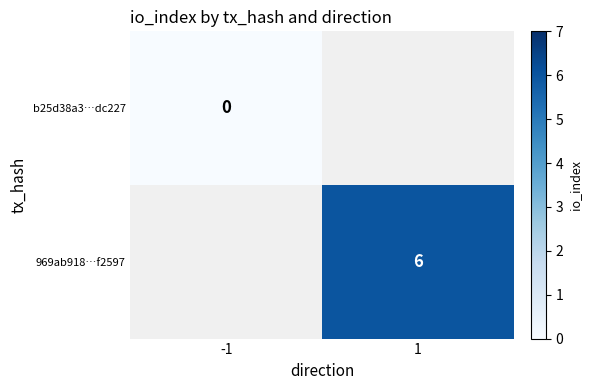

Is it true that 969ab918…f2597 equals 6 at 1?

True